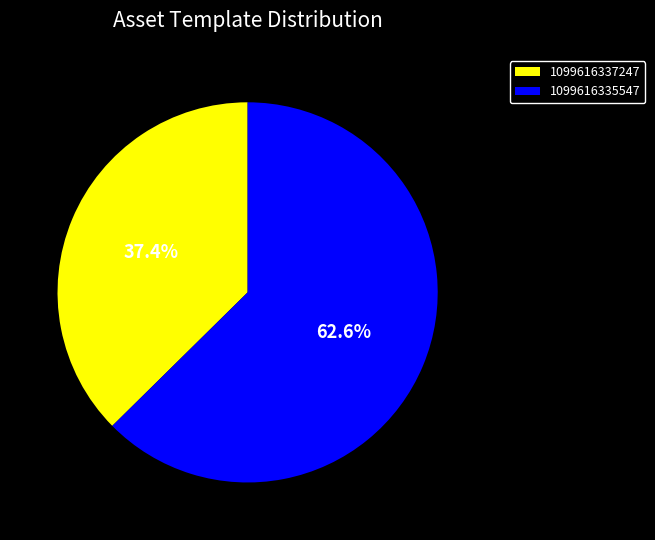

Which has a higher value, 1099616337247 or 1099616335547?

1099616335547